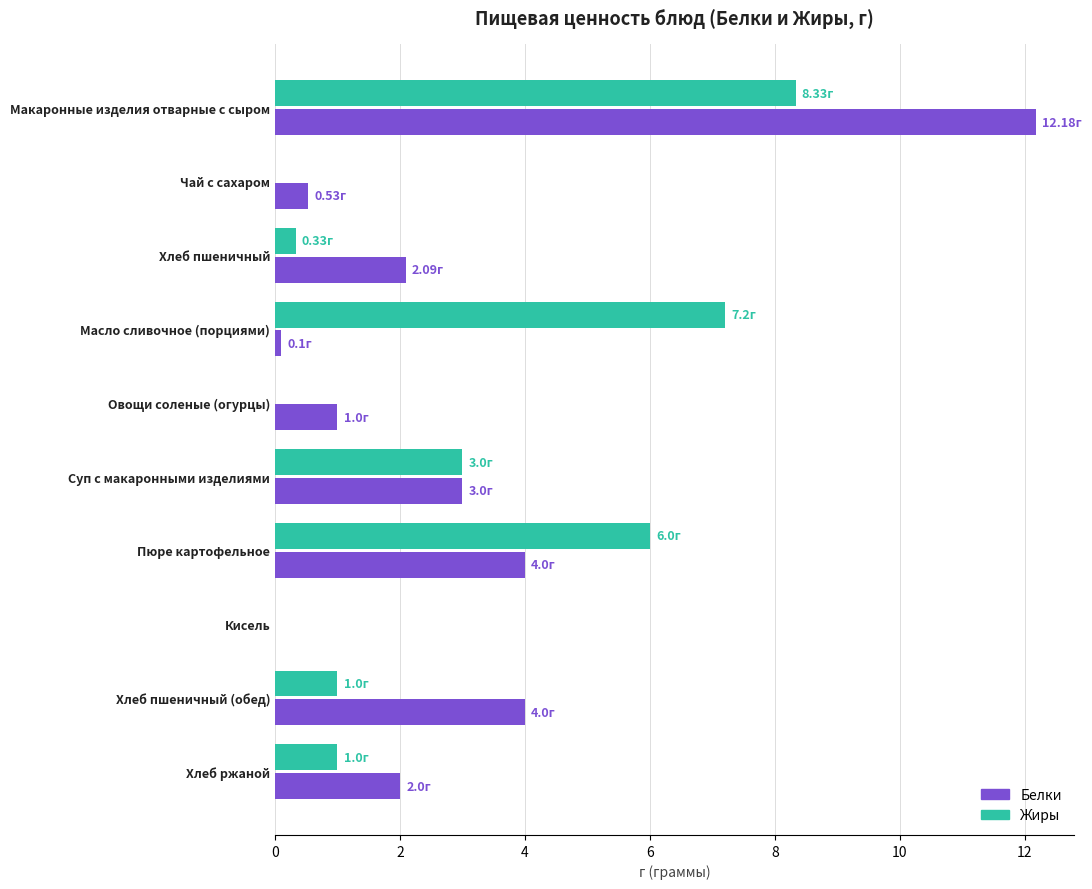

At which category is the sum across all series the highest?

Макаронные изделия отварные с сыром